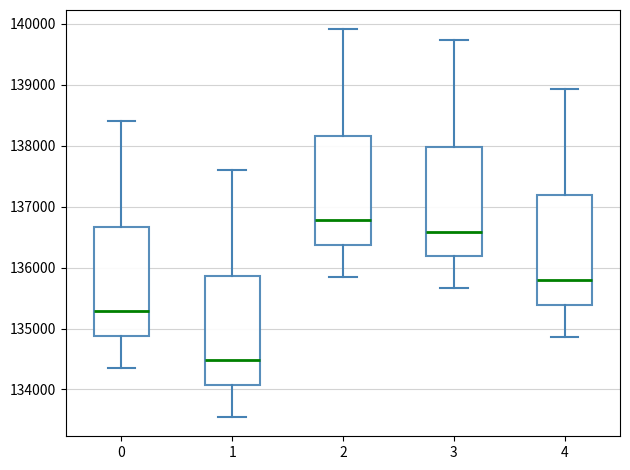

Reading left to right, transcribe this box plot: for each box, give where its median line is, the range the box spans, and where its two whiskers end, as read against the y-axis. The values are not printed on the chart, so give them approximately, as read against the axis.

0: median 135300, box 134900 to 136700, whiskers 134400 to 138400
1: median 134500, box 134100 to 135900, whiskers 133600 to 137600
2: median 136800, box 136400 to 138200, whiskers 135900 to 139900
3: median 136600, box 136200 to 138000, whiskers 135700 to 139700
4: median 135800, box 135400 to 137200, whiskers 134900 to 138900